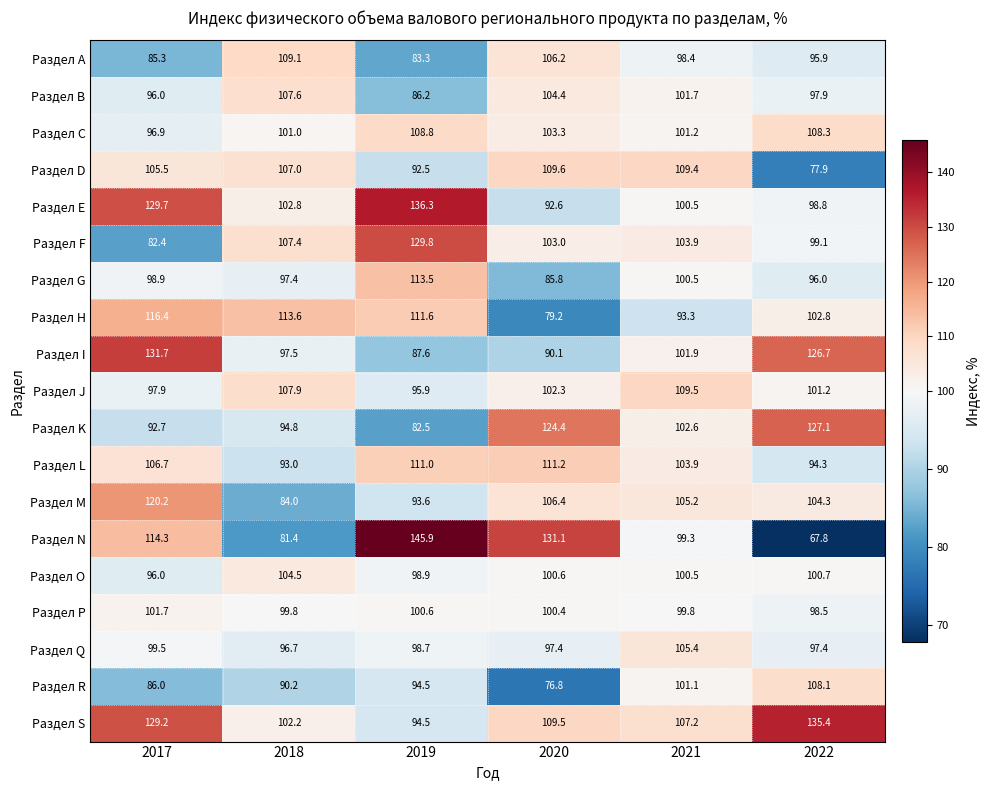

At which label does Раздел N first exceed 114?

2017